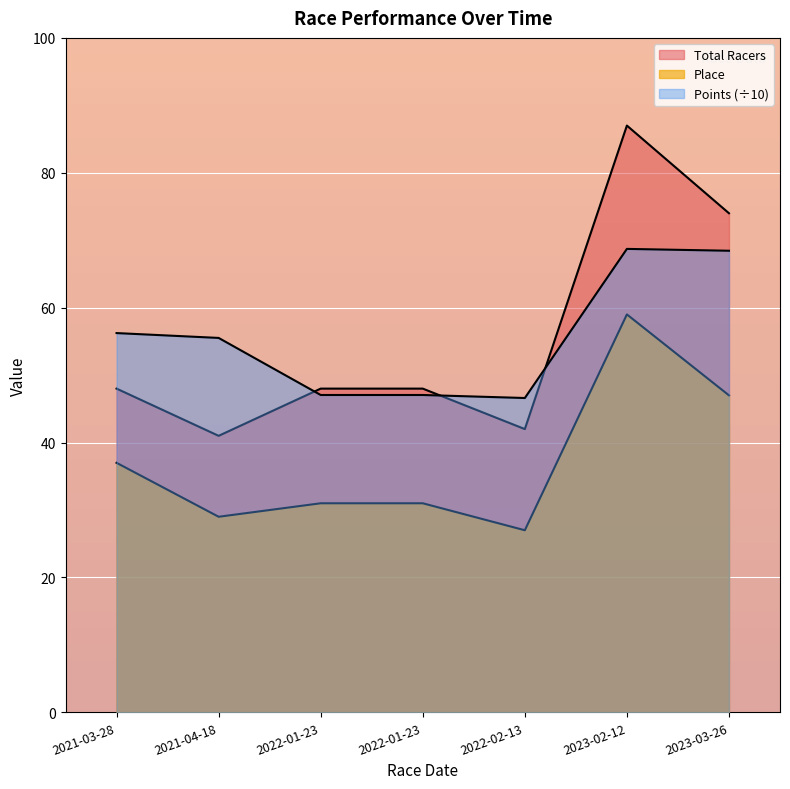

Which series has the largest total across all categories?

Points